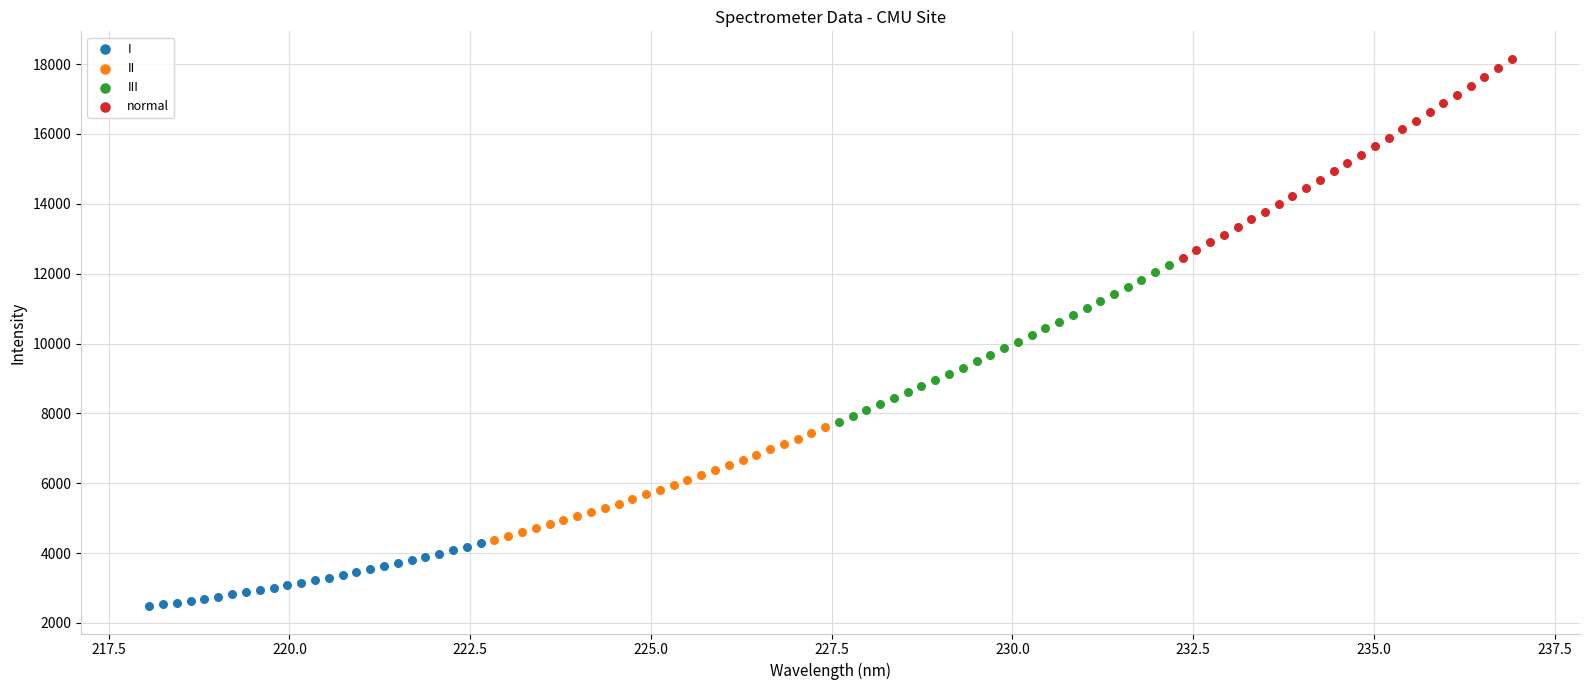

What are all the series names shown in the legend?

I, II, III, normal